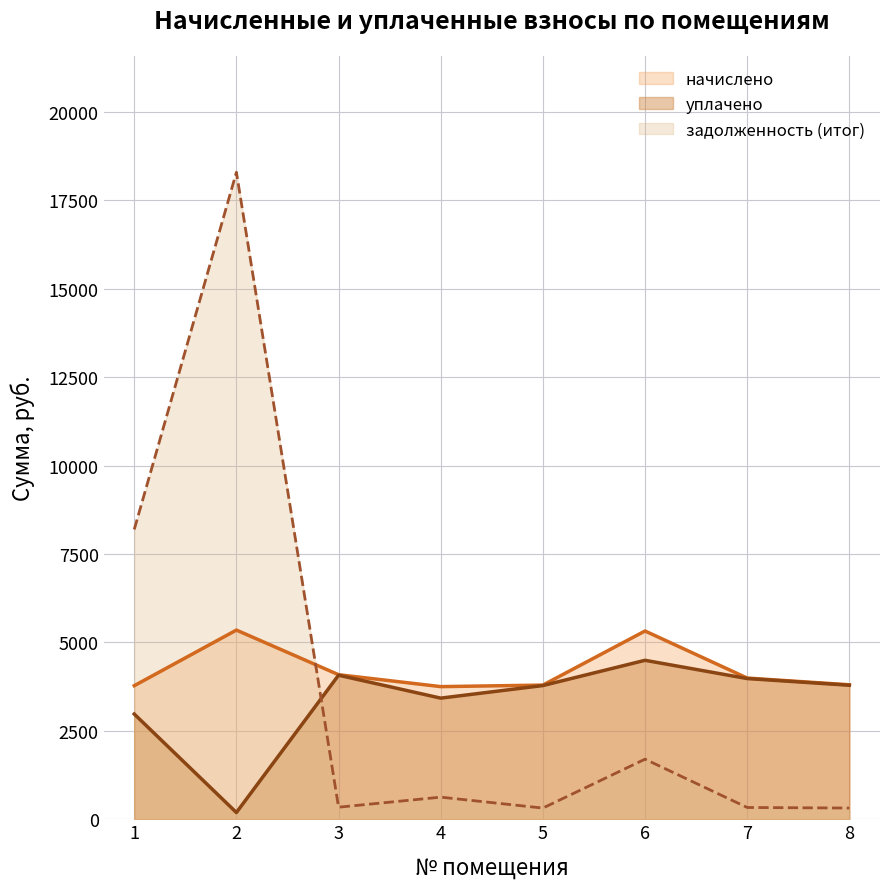

True or false: начислено has a value of 3793.0 at 5.

True